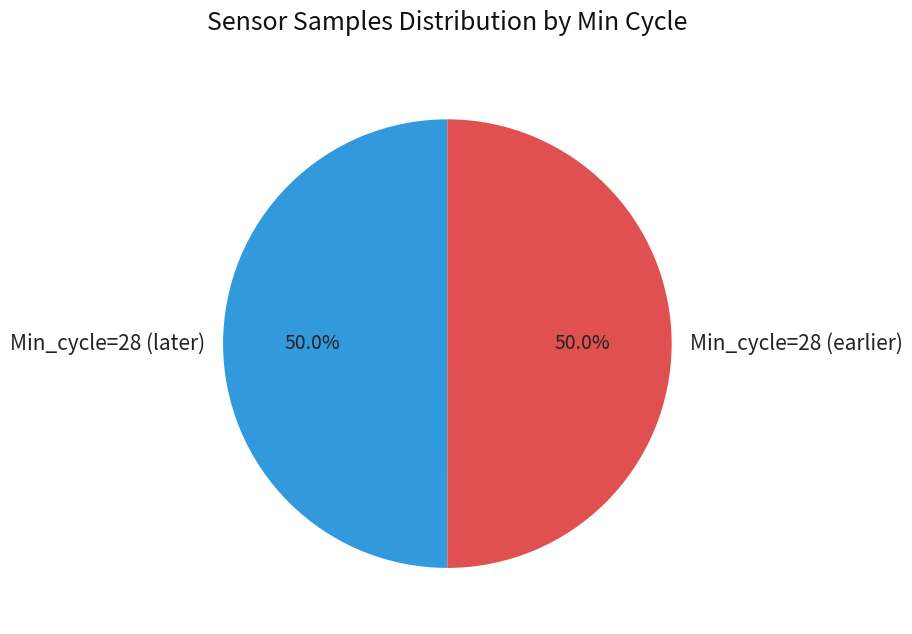

What is the total percentage of Min_cycle=28 (later) and Min_cycle=28 (earlier)?

100.0%